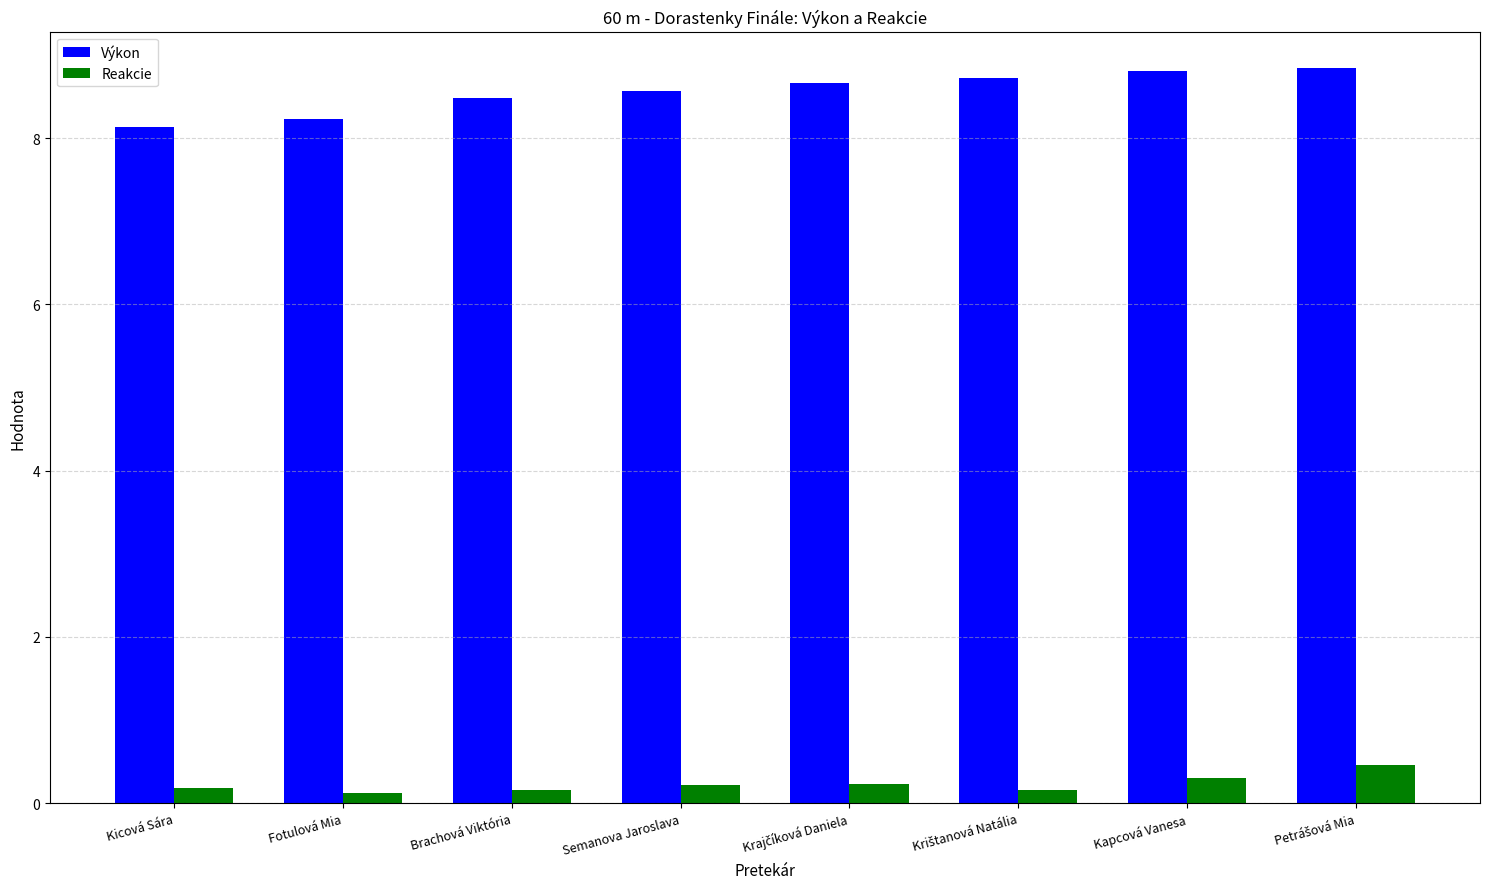

What is the maximum value shown in the chart?

8.8